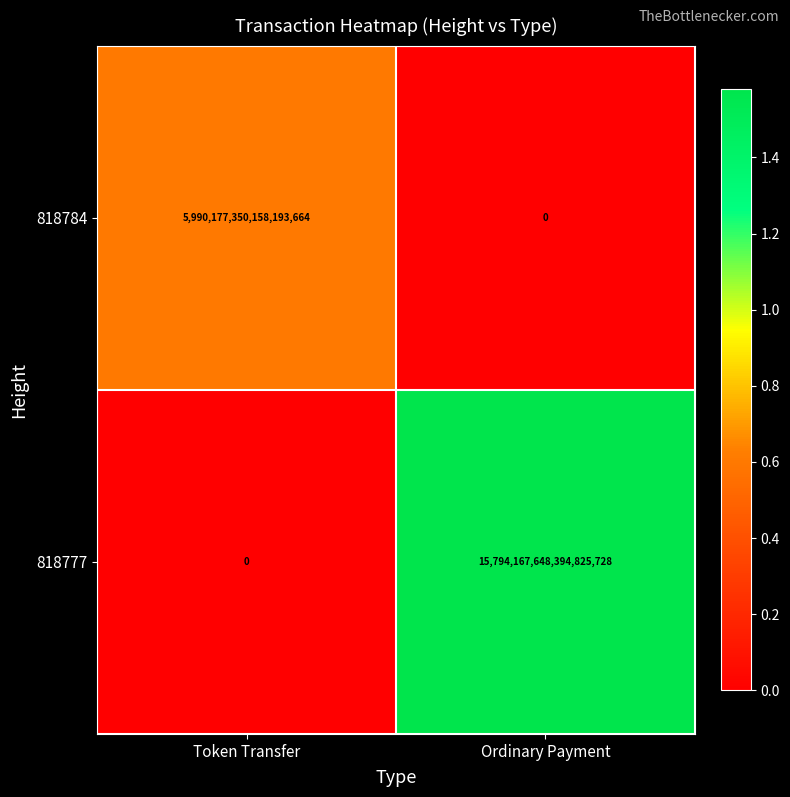

At which label is 818777 closest to 7897083824197412864?

Token Transfer